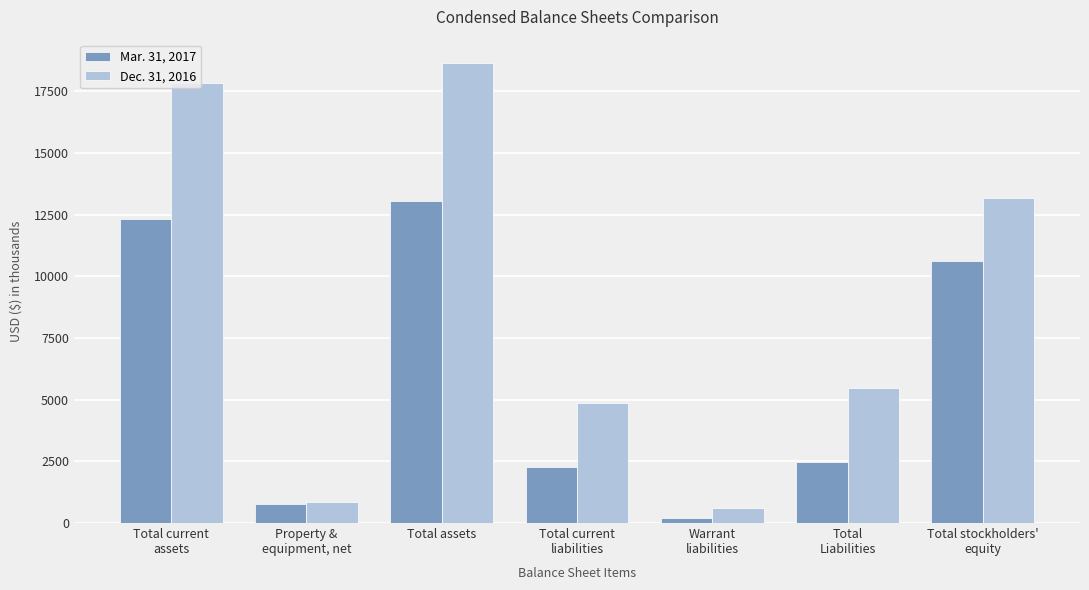

Where does the Dec. 31, 2016 series first go above 5476?

Total current
assets